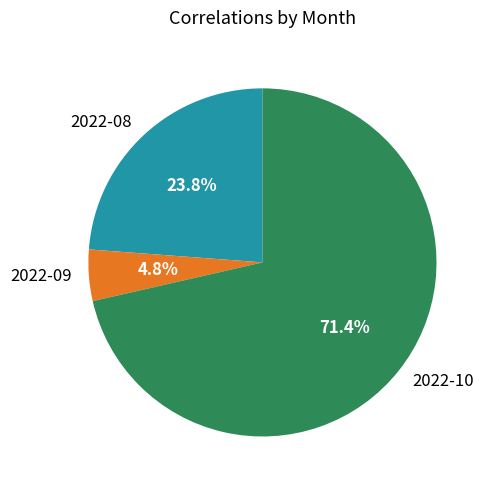

To the nearest percent, what is the combined percentage of 2022-10 and 2022-09?

76%